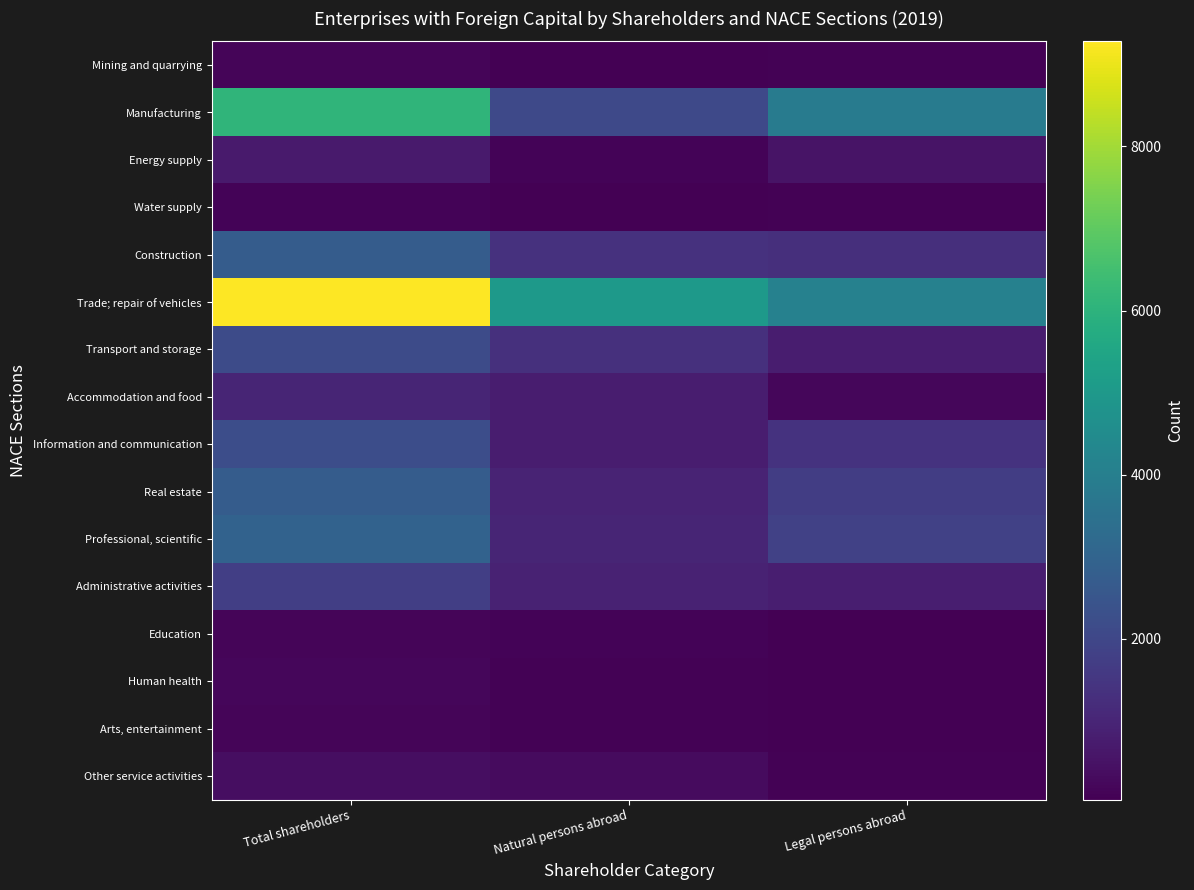

List the series in order of their peak value, highest first.

Trade; repair of vehicles, Manufacturing, Professional, scientific, Real estate, Construction, Information and communication, Transport and storage, Administrative activities, Accommodation and food, Energy supply, Other service activities, Human health, Mining and quarrying, Education, Arts, entertainment, Water supply